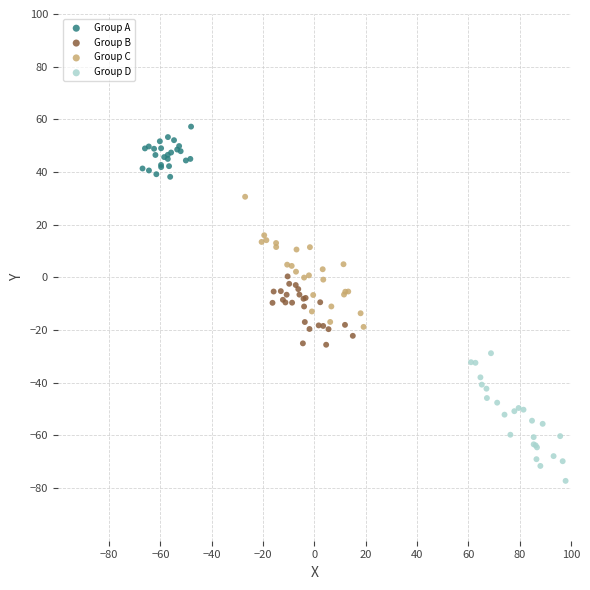

Which series contains the lowest Y value?

Group D